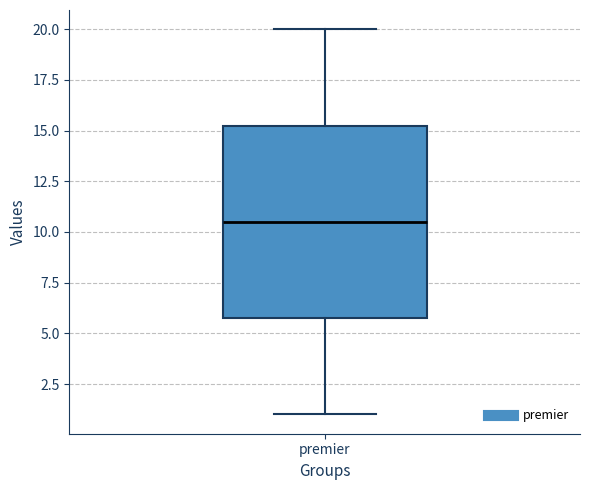

Transcribe this box plot: give where the median line is, the range the box spans, and where the two whiskers end, as read against the y-axis. The values are not printed on the chart, so give them approximately, as read against the axis.

median 10.5, box 6.0 to 15.5, whiskers 1.0 to 20.0